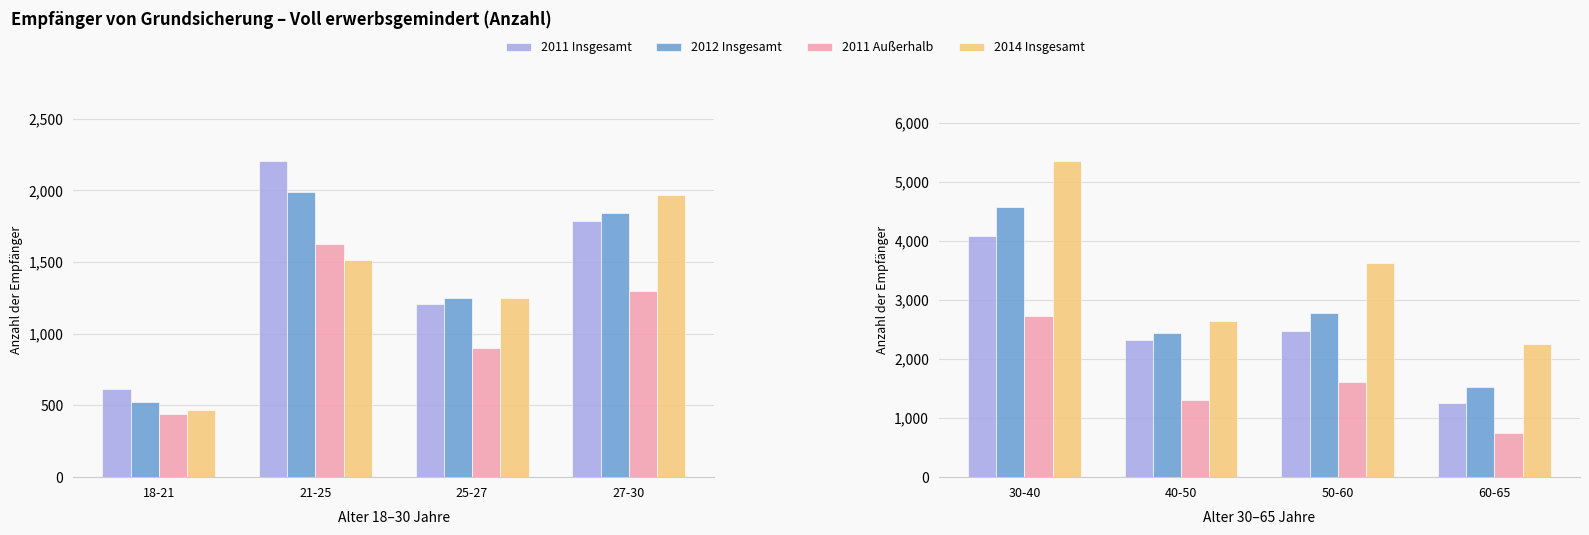

What is the label of the 1st bar from the left?

30-40